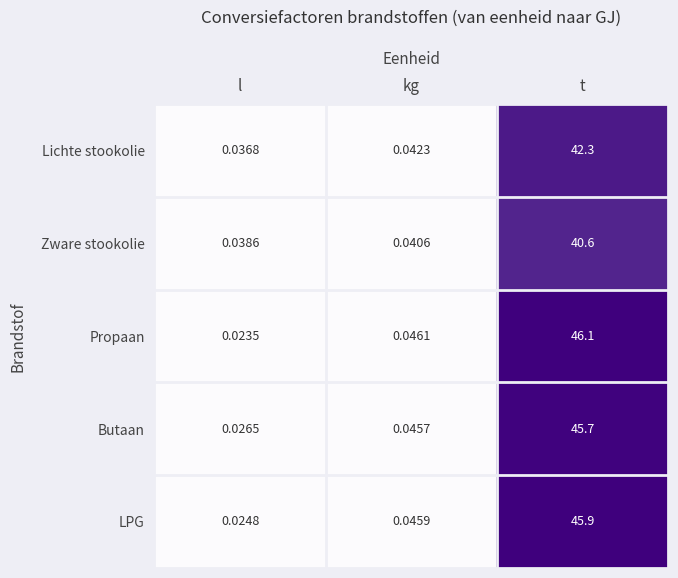

Between l and kg, which series saw the biggest shift?

Propaan